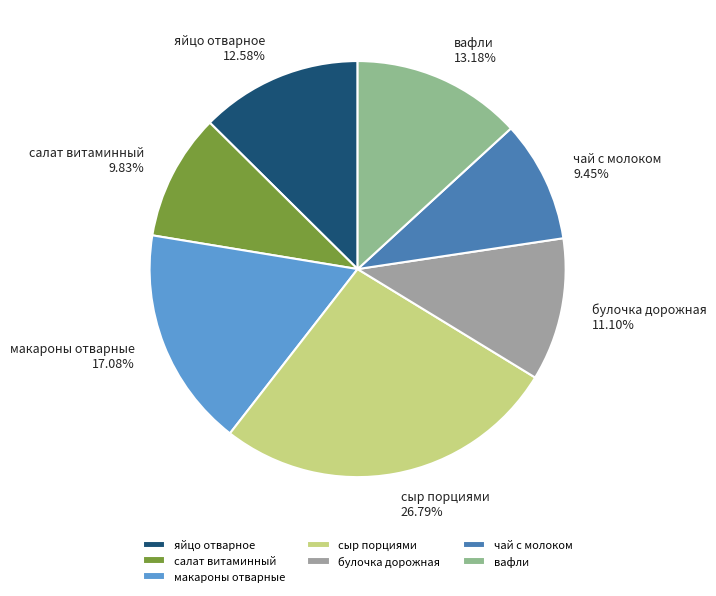

Which slice is the largest?

сыр порциями